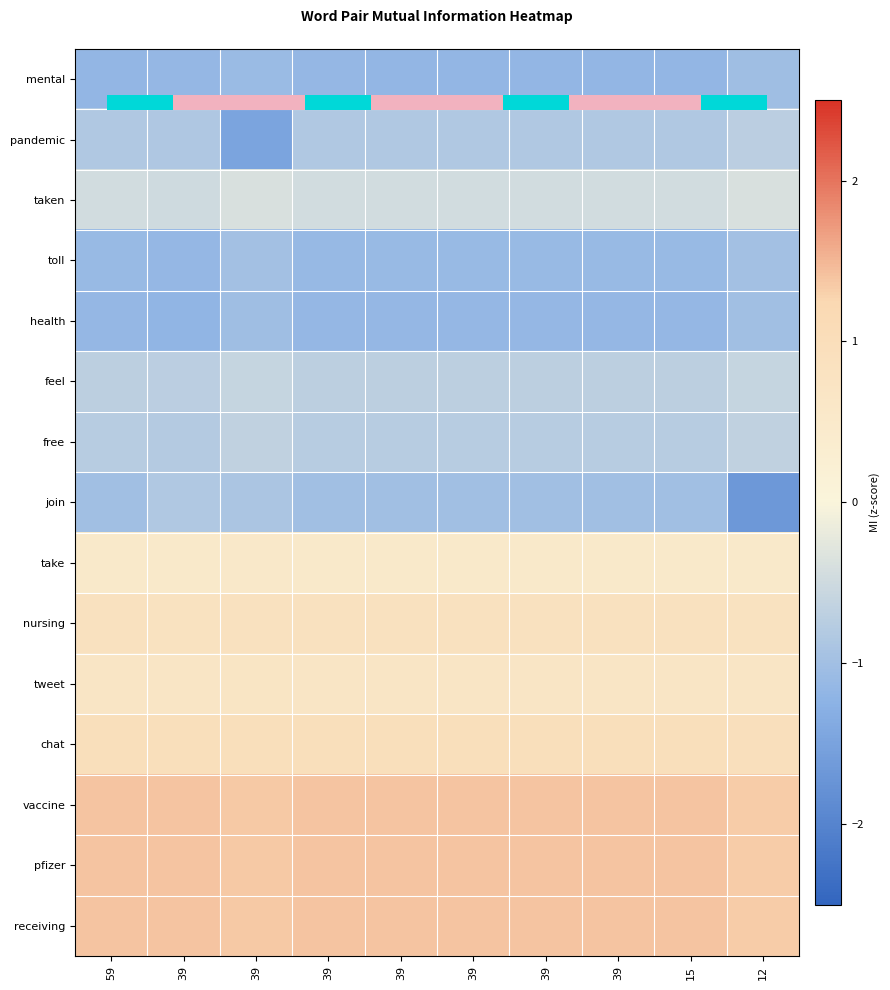

At which category is the sum across all series the highest?

39